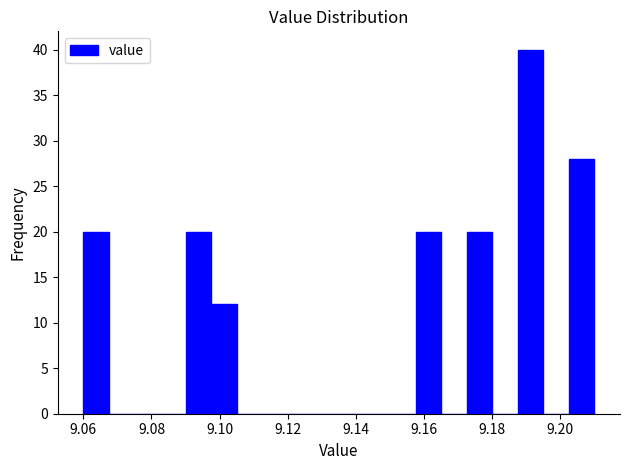

Read against the x-axis, roughly where is the centre of the tallest bar?

9.192